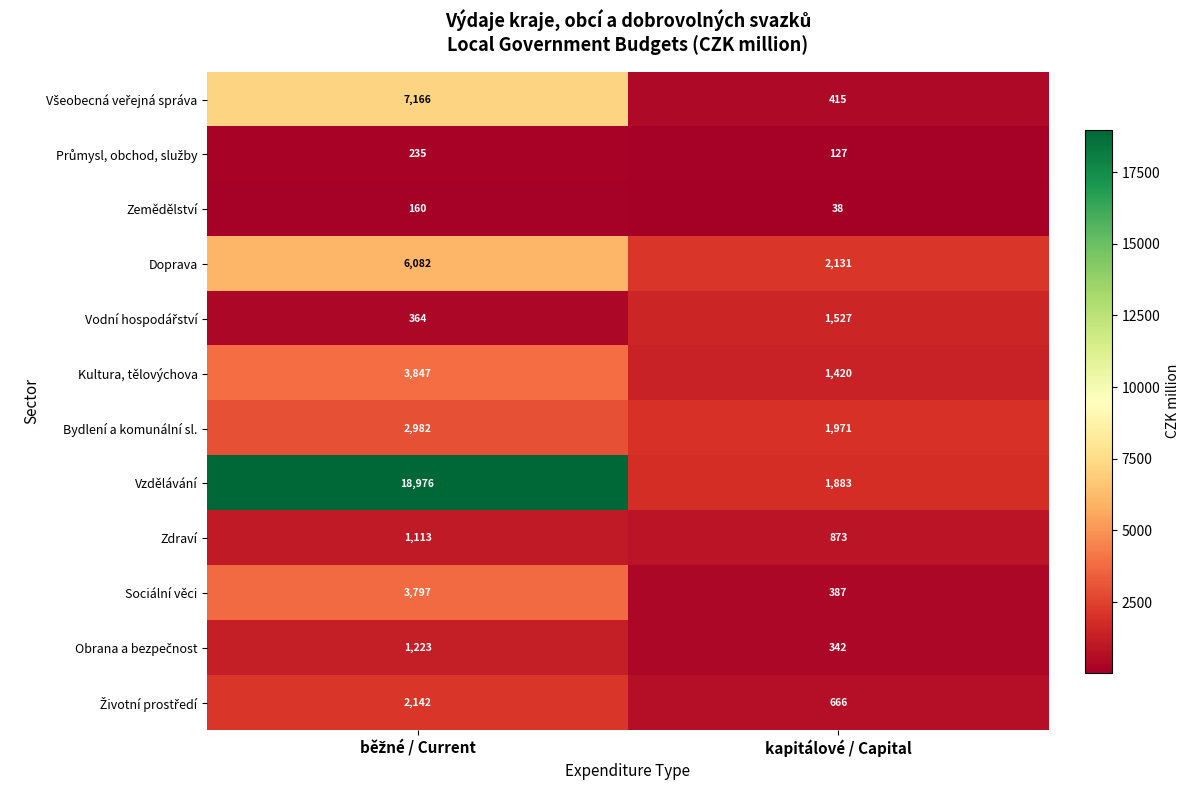

What is the sum of all Zemědělství values?

198